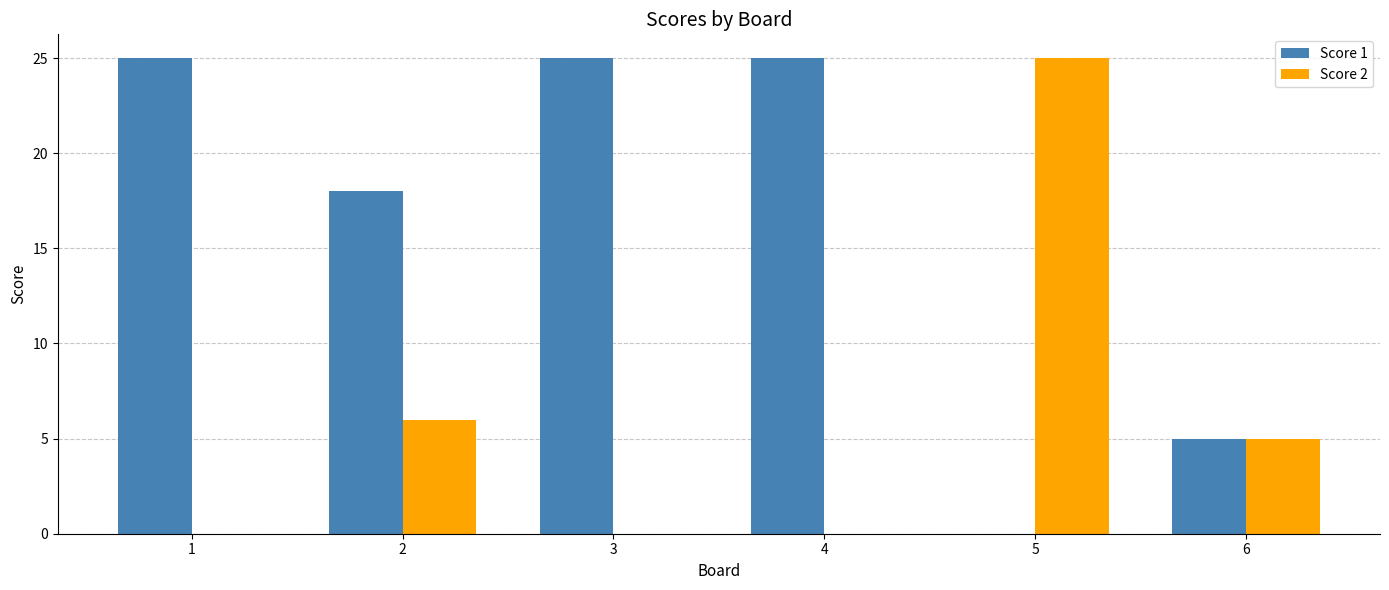

The Score 1 series shows 18 at 2. True or false?

True